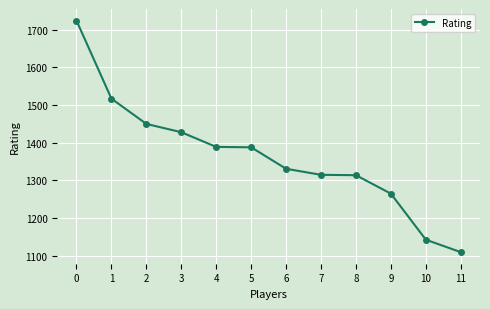

How many data points are less than 1388?

6